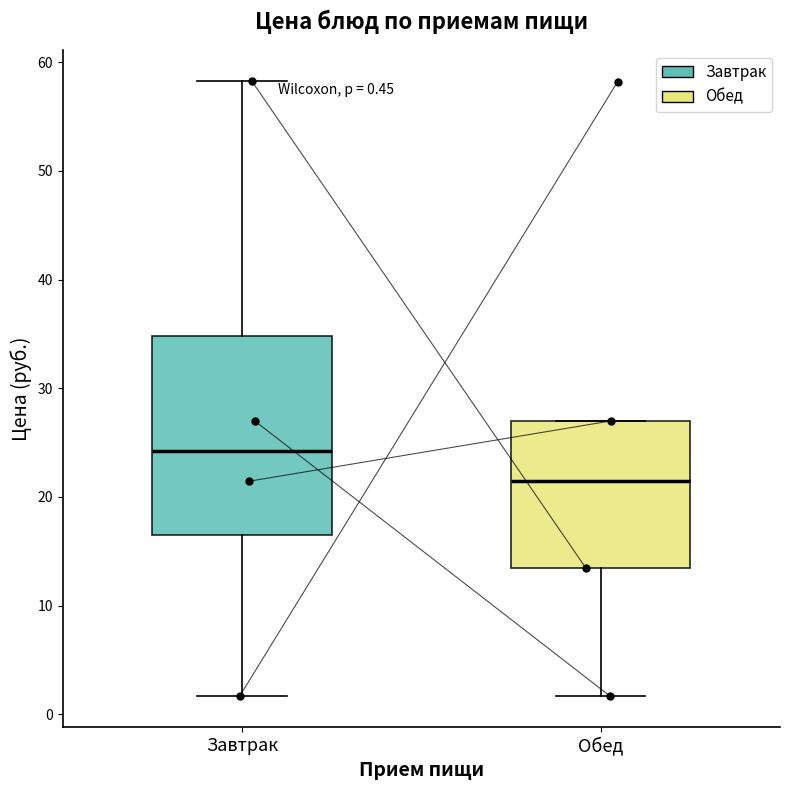

Which box is the tallest, from its lower edge to its upper edge?

Завтрак